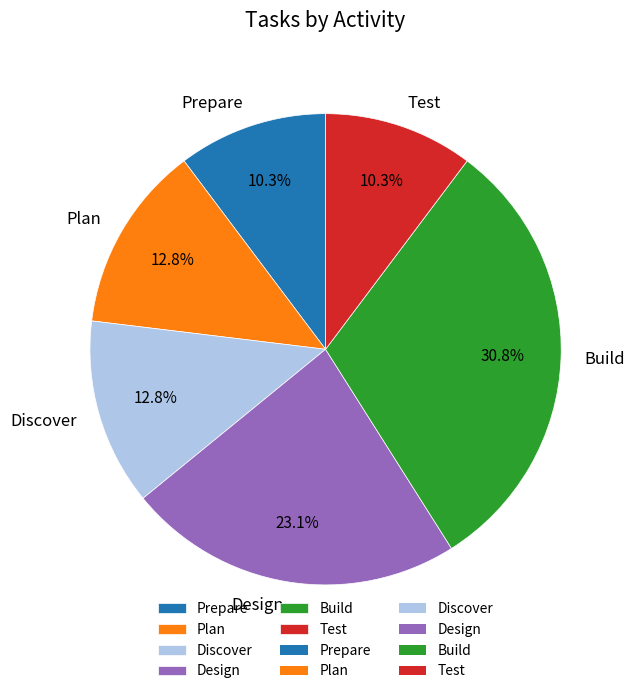

Between Plan and Prepare, which is larger?

Plan